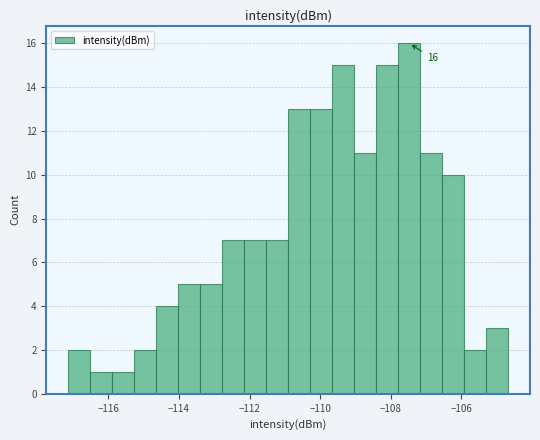

Around what value on the x-axis is the tallest bar? Give the approximate position of its centre, as read against the axis.

-107.4